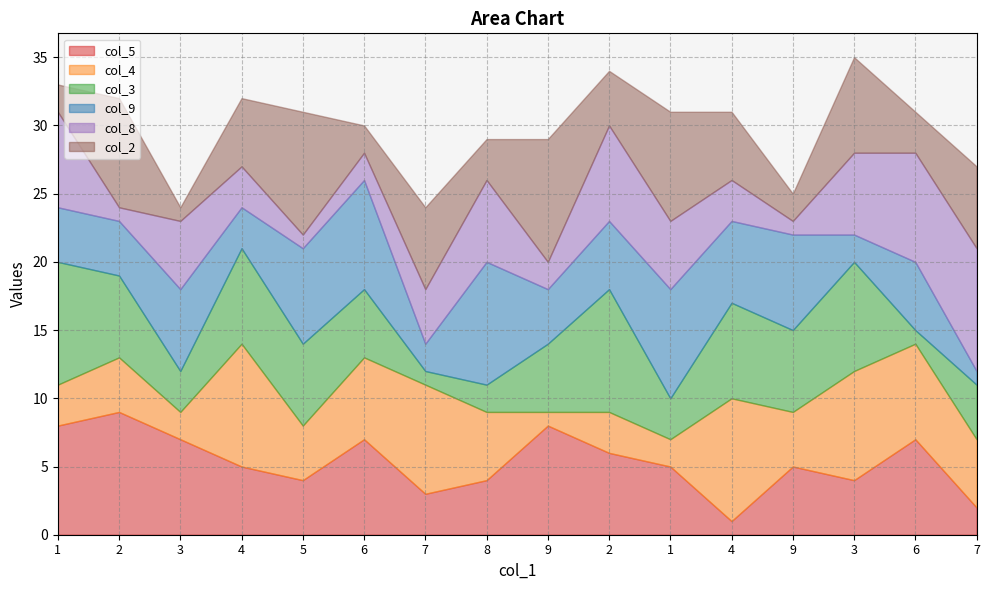

The col_2 series shows 10 at 7. True or false?

False